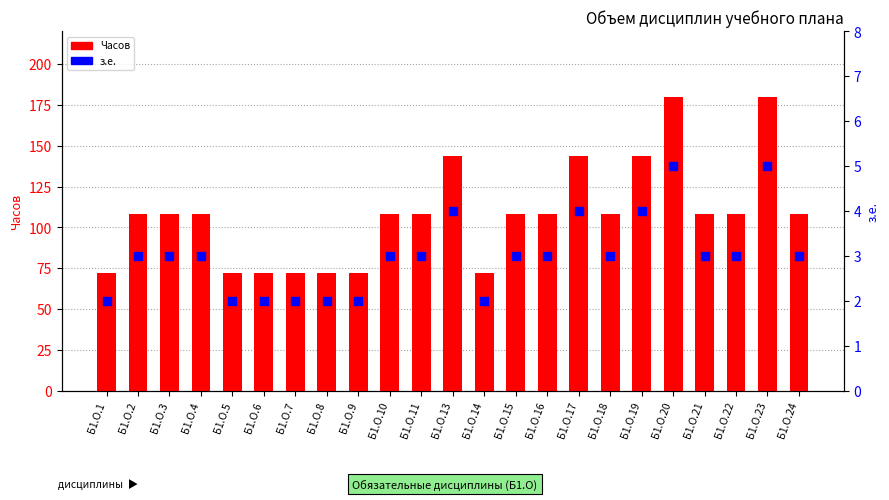

Is the value of з.е. at Б1.О.22 greater than the value of Часов at Б1.О.6?

No